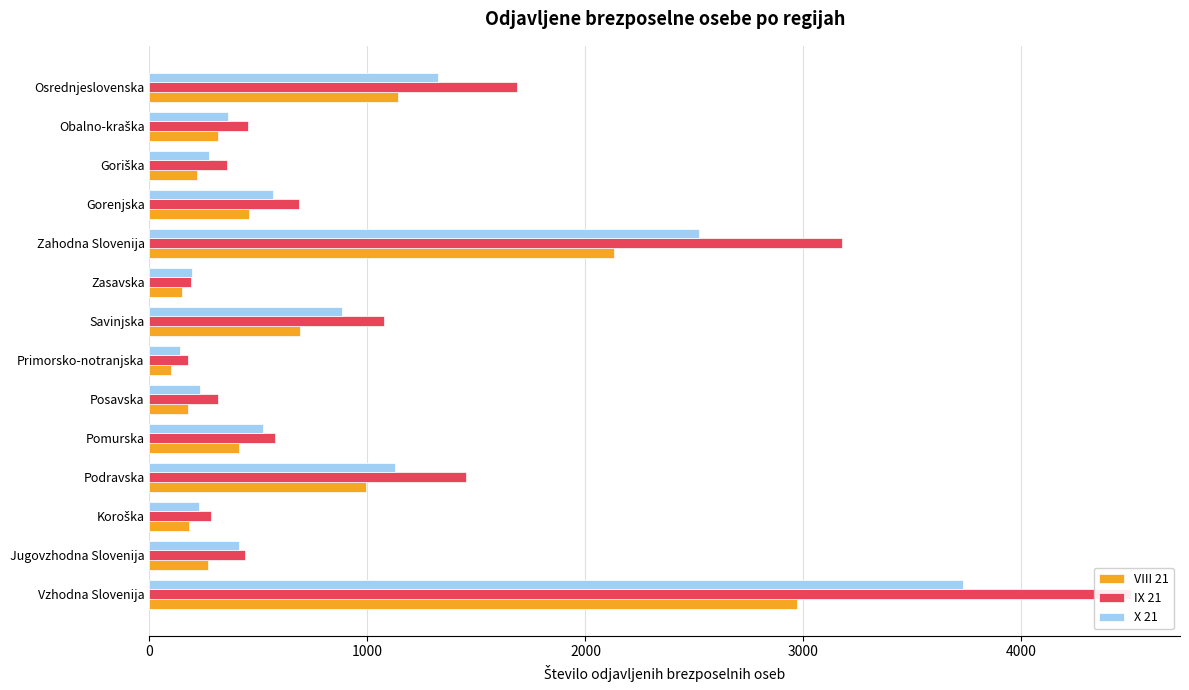

What is the minimum value shown in the chart?

99